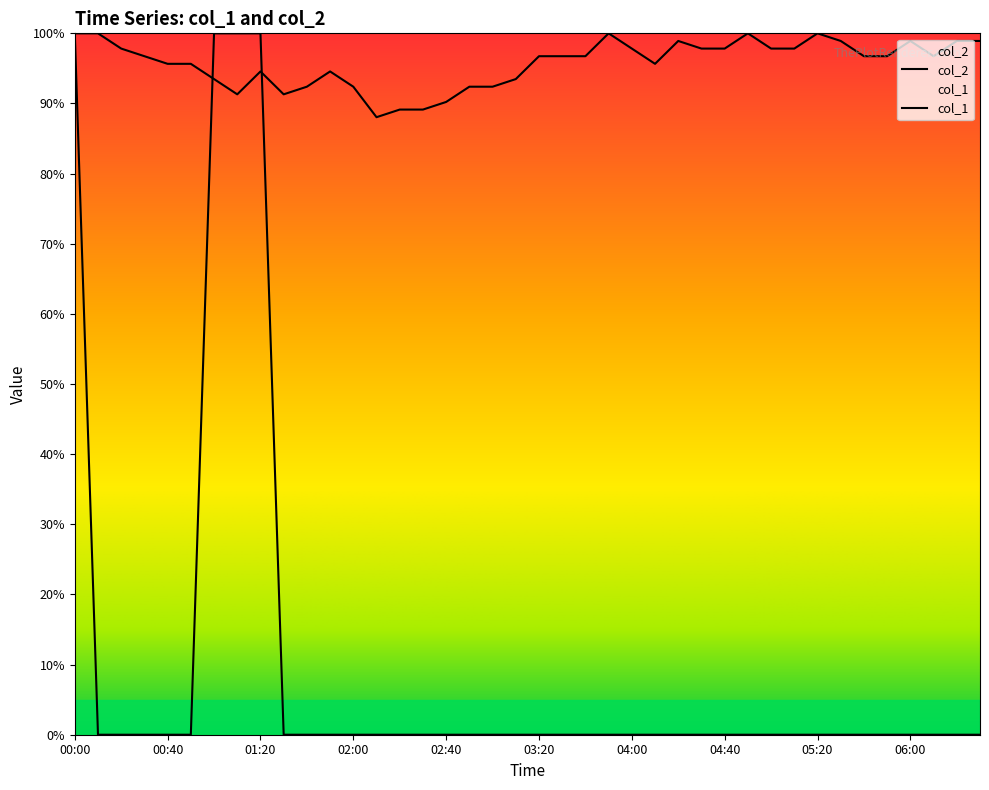

Which series has the widest spread of values?

col_1